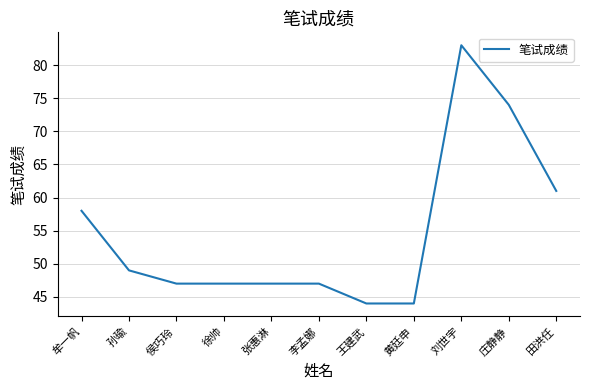

Count the number of data series in this chart.

1